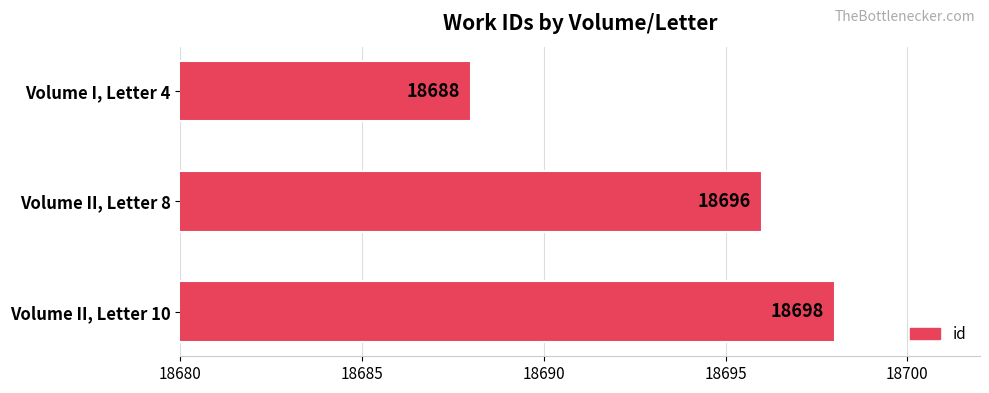

Are the bars grouped side by side (vs. stacked)?

No